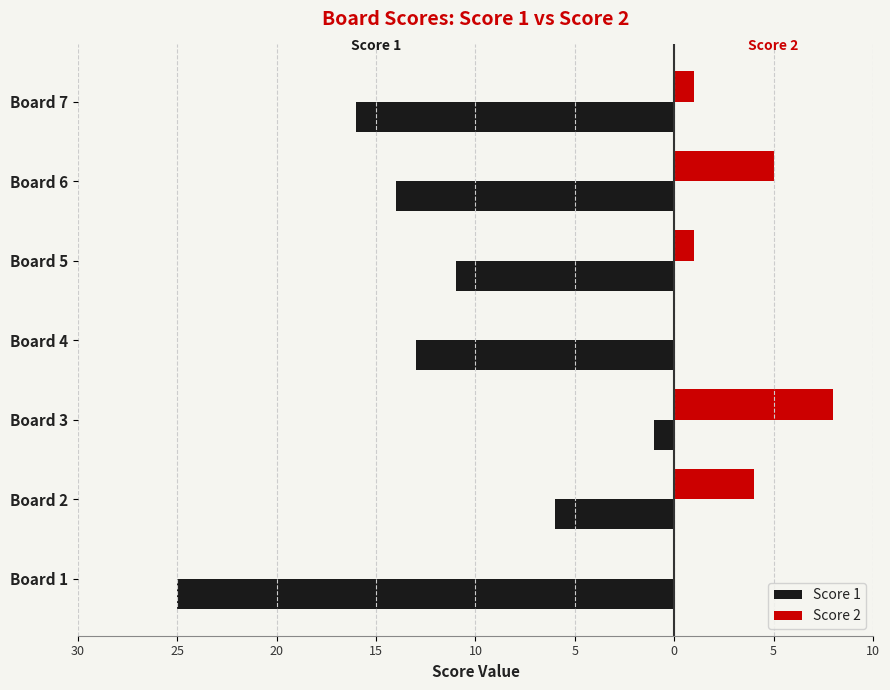

What are all the series names shown in the legend?

Score 1, Score 2